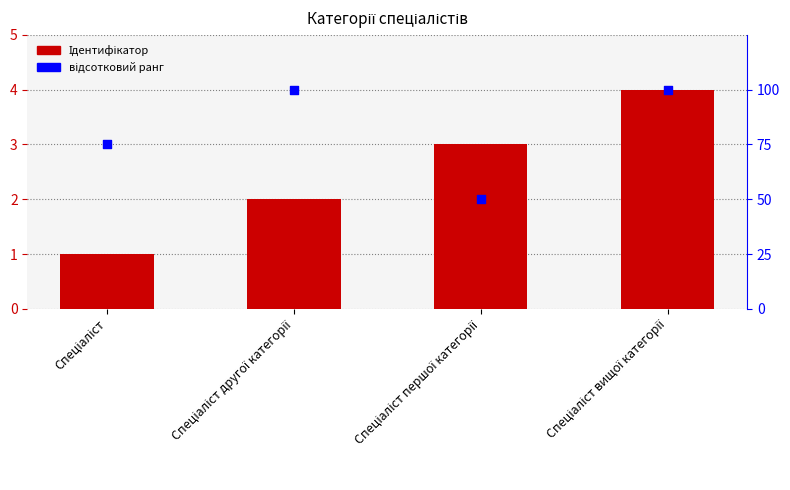

At which category is the sum across all series the highest?

Спеціаліст вищої категорії